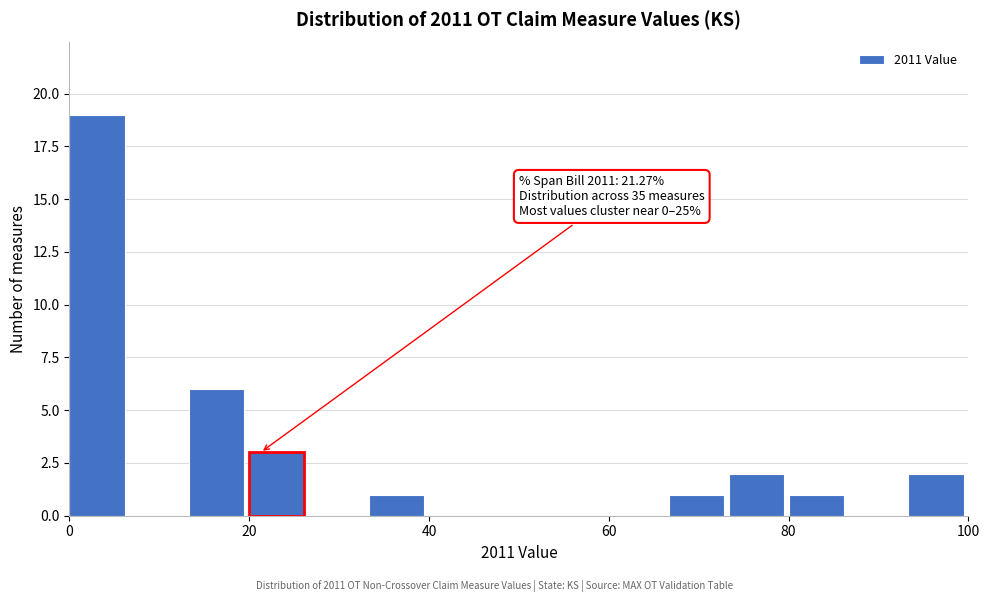

Read against the x-axis, roughly where is the centre of the tallest bar?

4